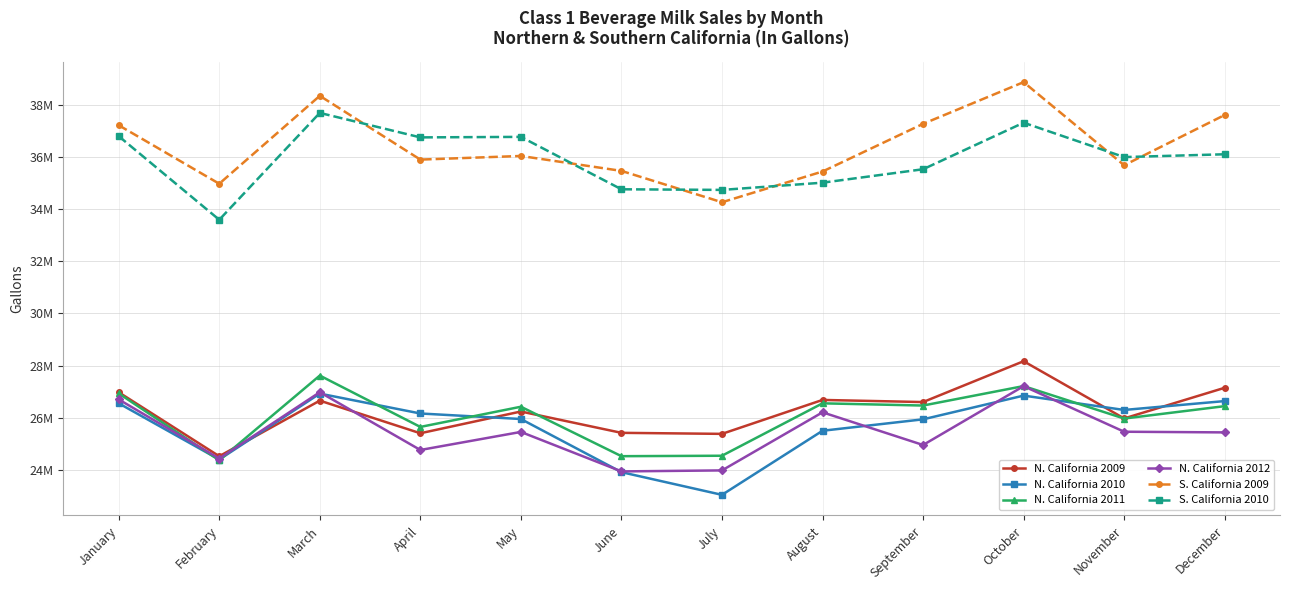

What is the difference between the maximum and second lowest values in the N. California 2011 series?

3090158